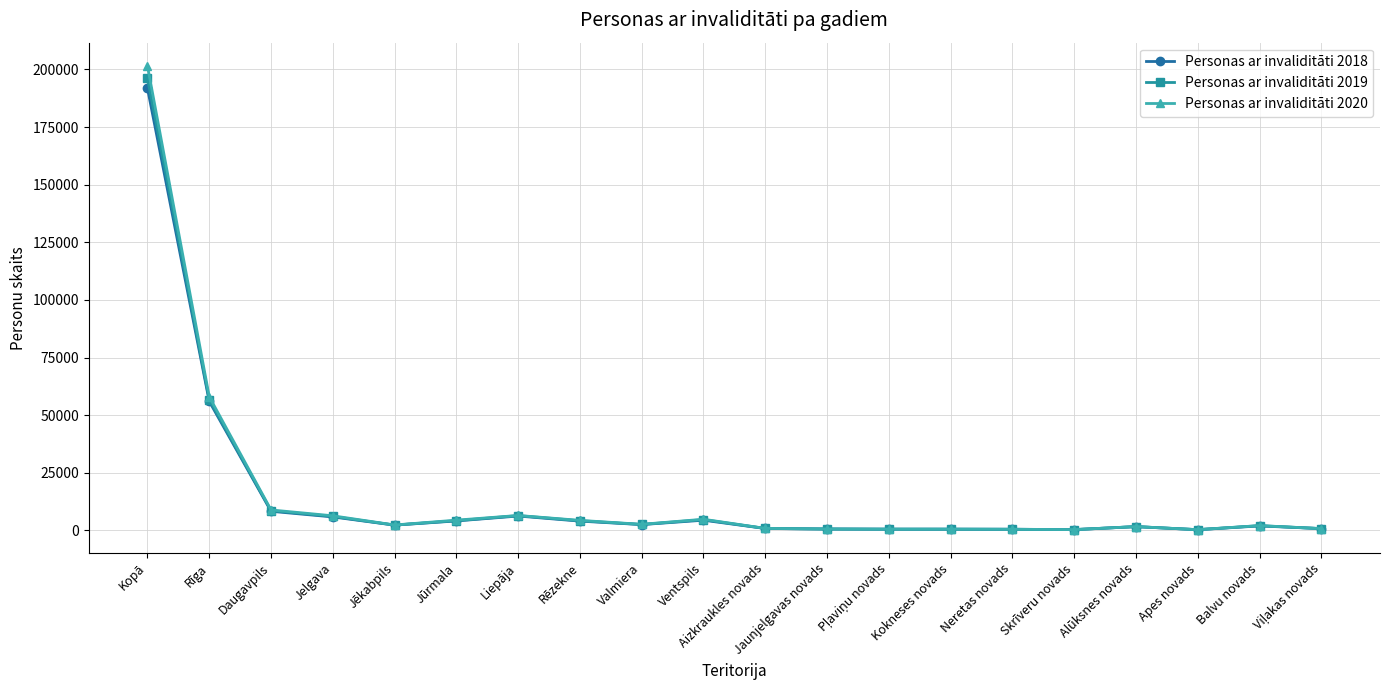

What are all the series names shown in the legend?

Personas ar invaliditāti 2018, Personas ar invaliditāti 2019, Personas ar invaliditāti 2020